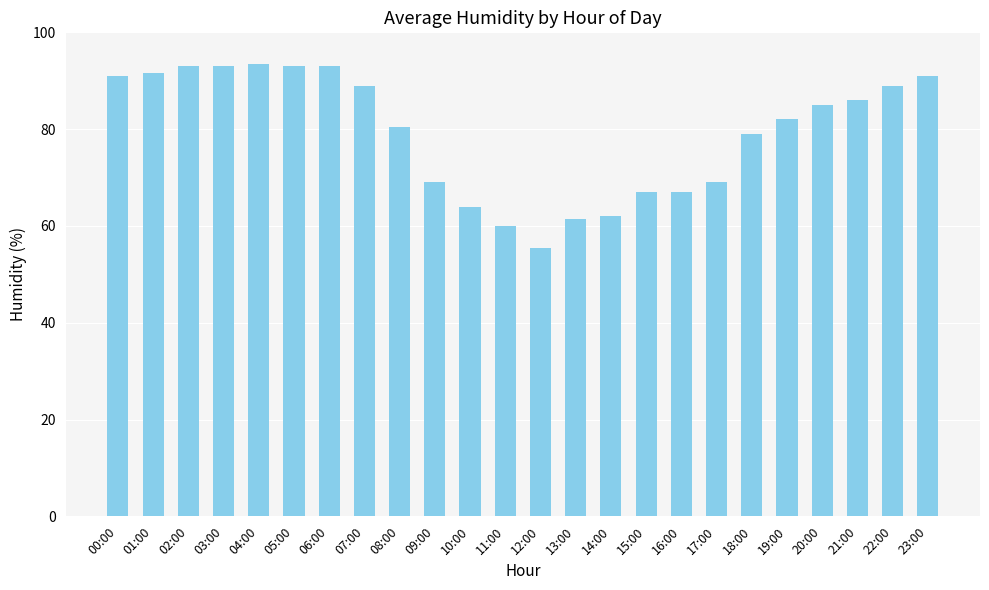

How many values are below 85?

12